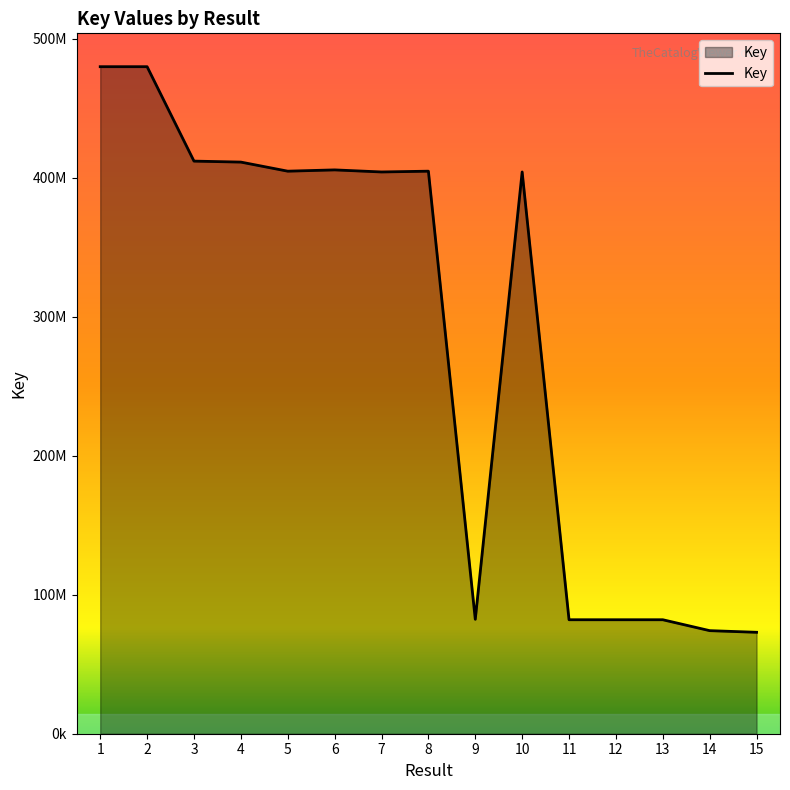

Is this an area chart (filled region under the line)?

Yes